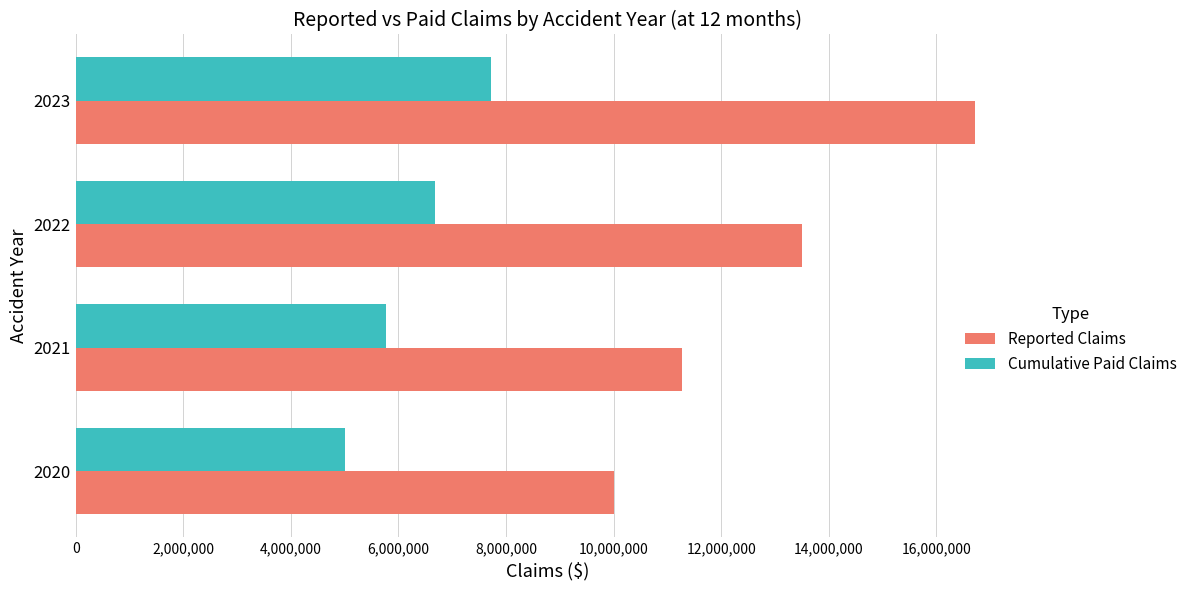

What is the spread (max minus min) of values at 2022?

6820000